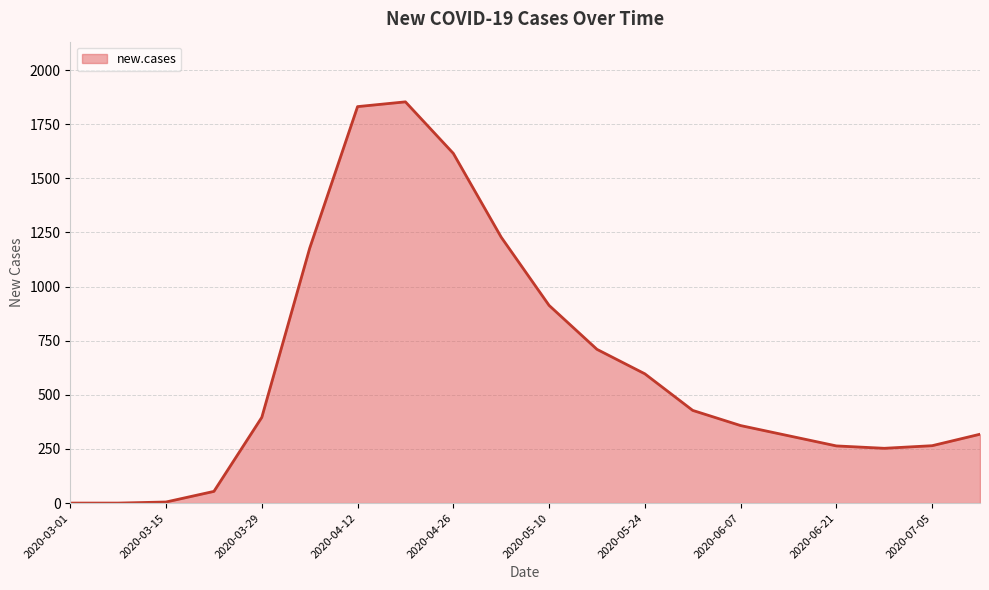

How many lines are shown in the chart?

1